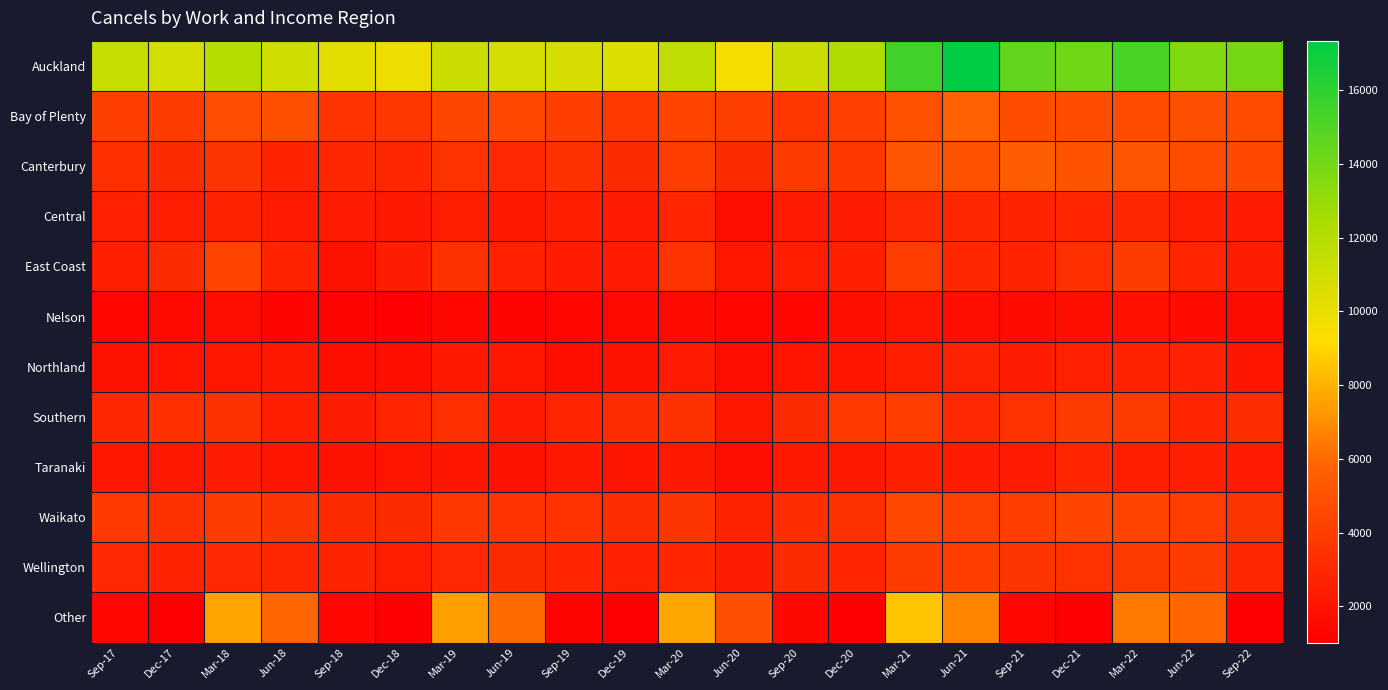

At how many categories does at least one series exceed 11279?

11